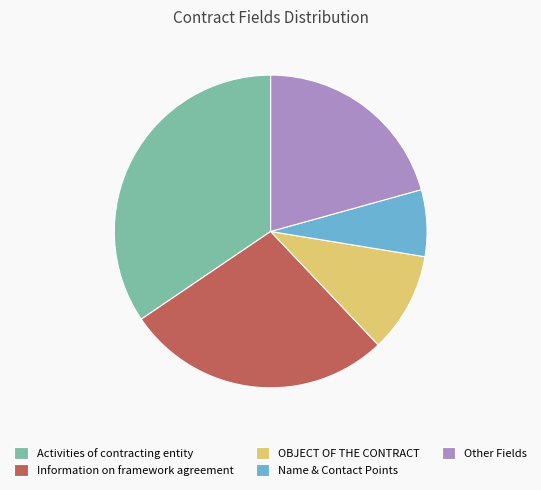

Which category has the smallest portion of the pie?

Name & Contact Points